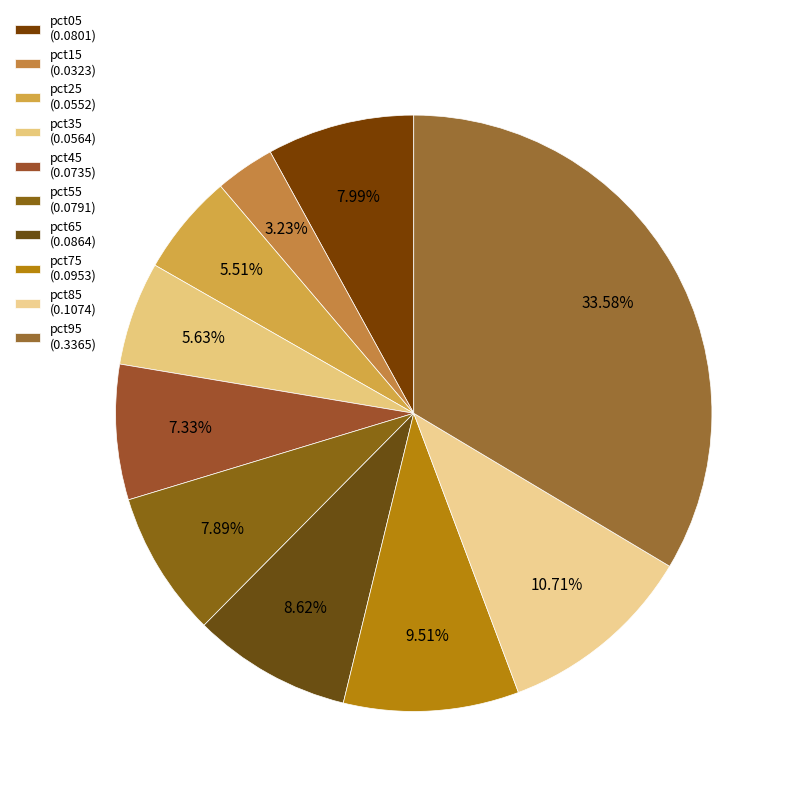

Count the number of slices in the pie.

10